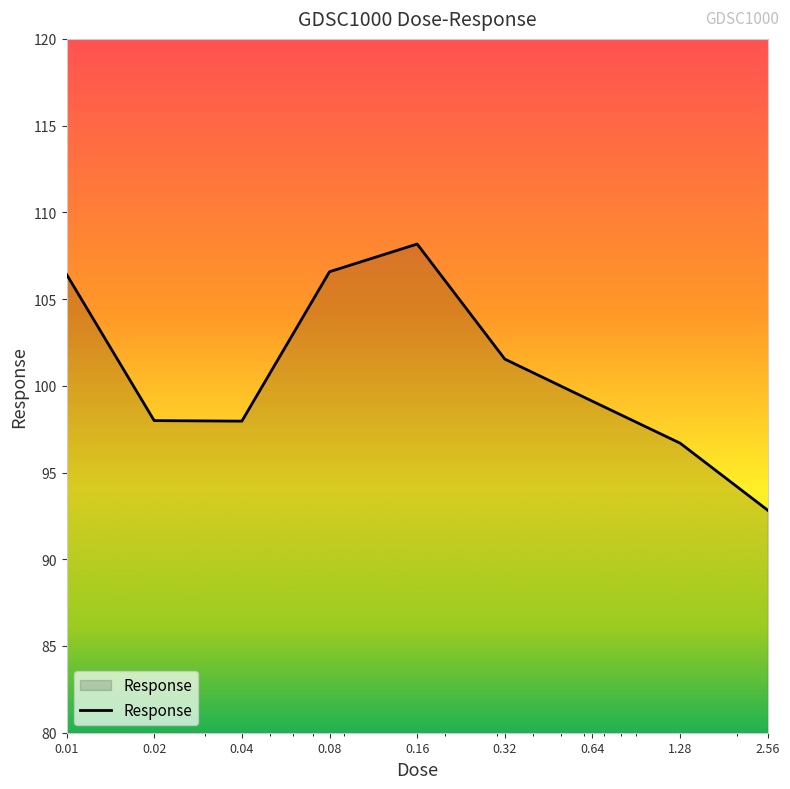

What is the difference between the maximum and minimum values?

15.3